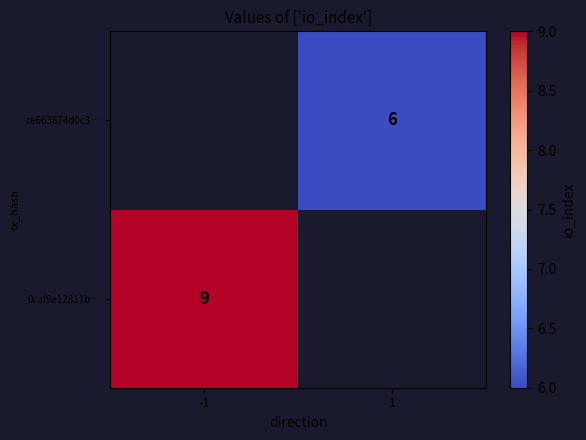

The value of 0caf9e12811b… at -1 is 9. True or false?

True